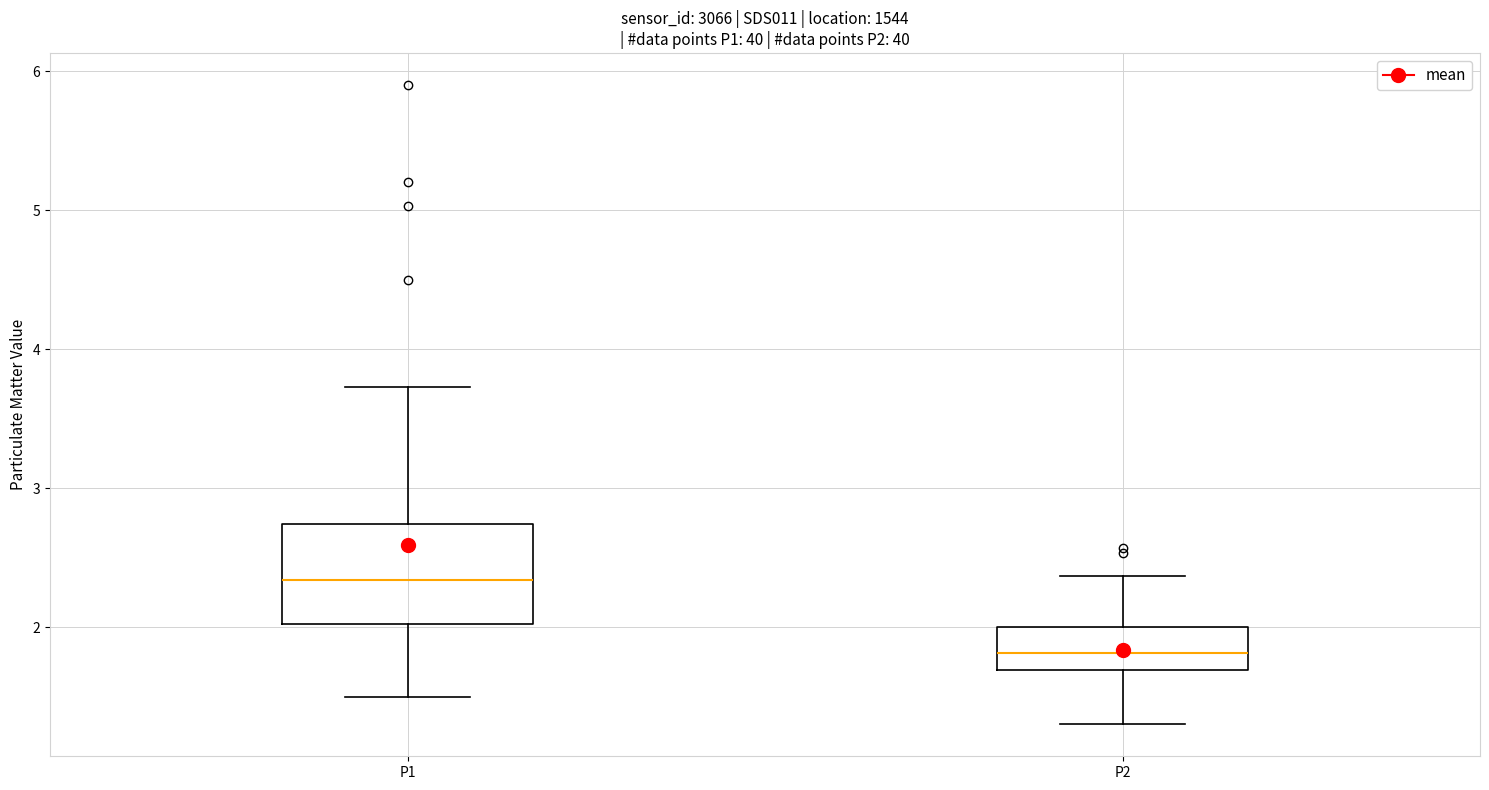

Which box is the tallest, from its lower edge to its upper edge?

P1